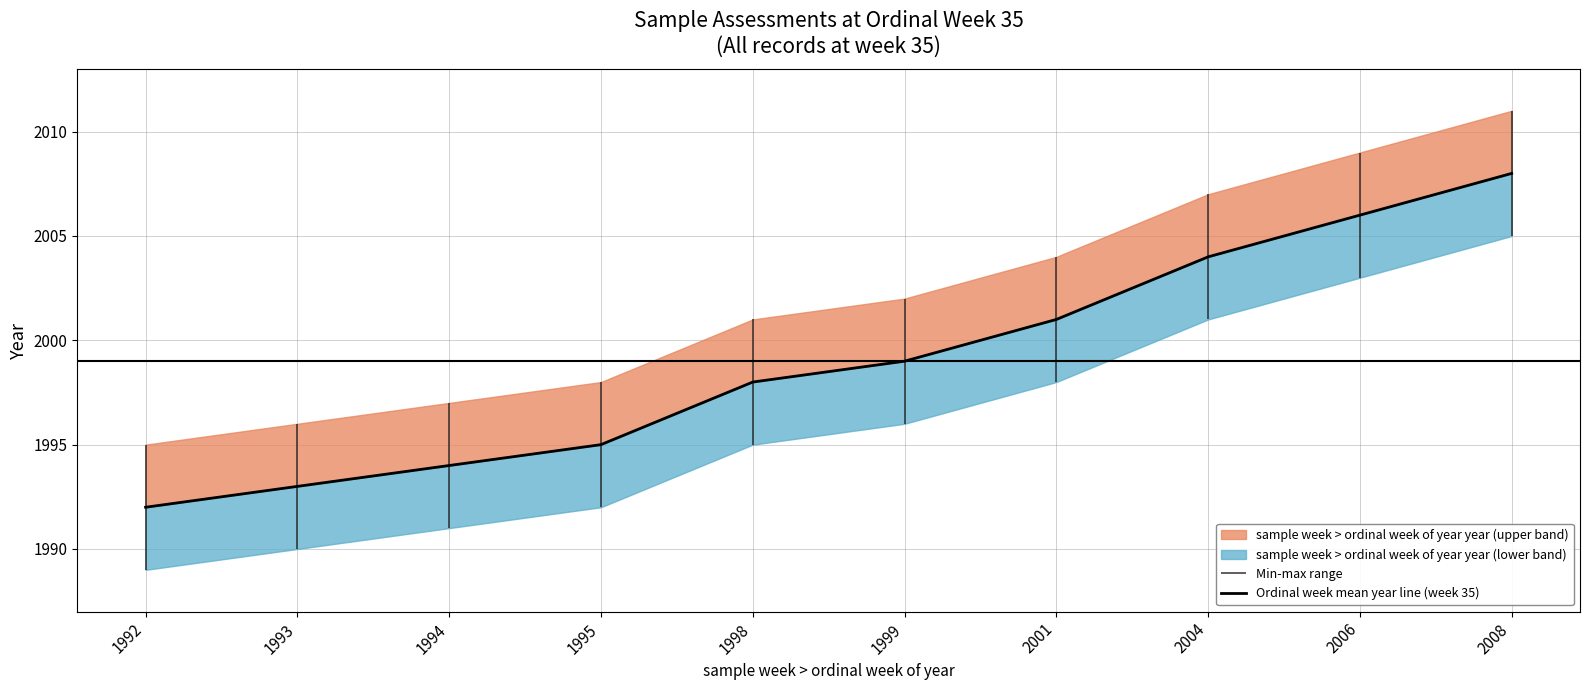

What is the difference between the maximum and minimum values?

16